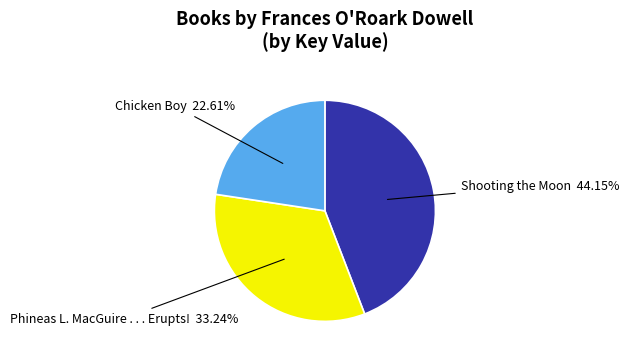

Is there a majority slice in this chart?

No